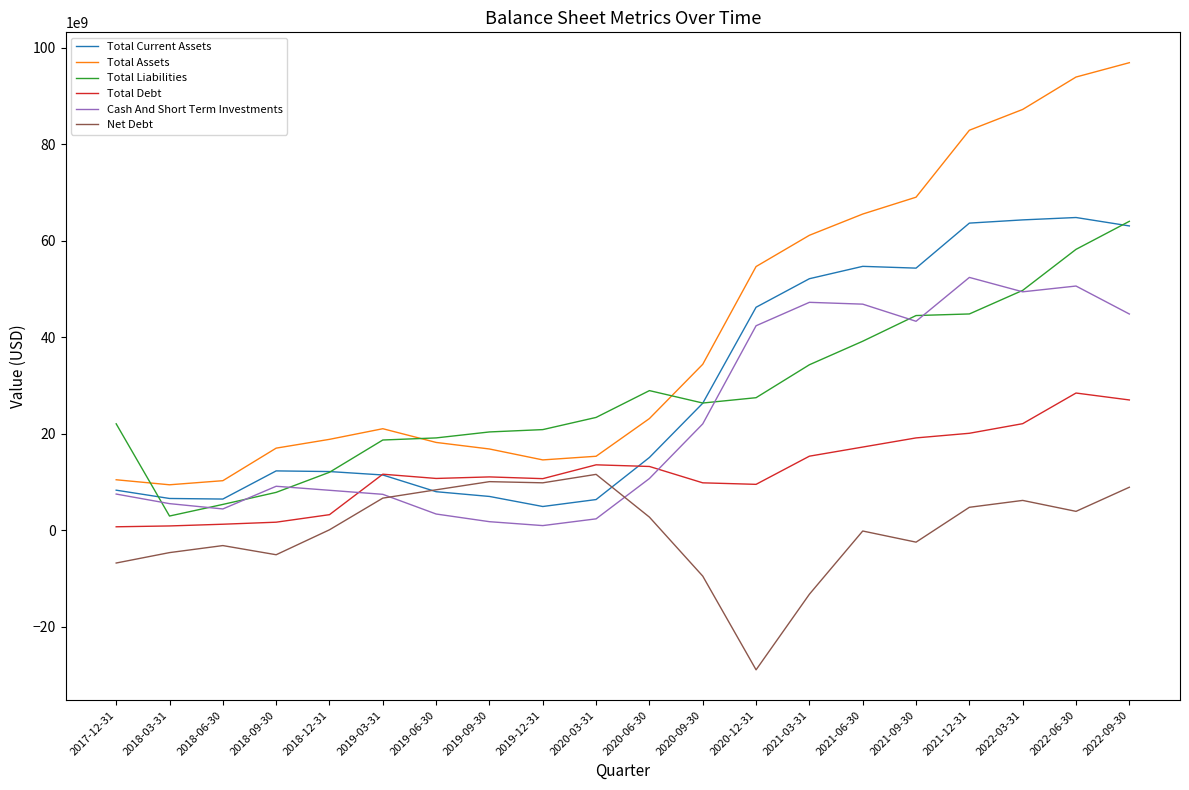

How many series are shown in this chart?

6